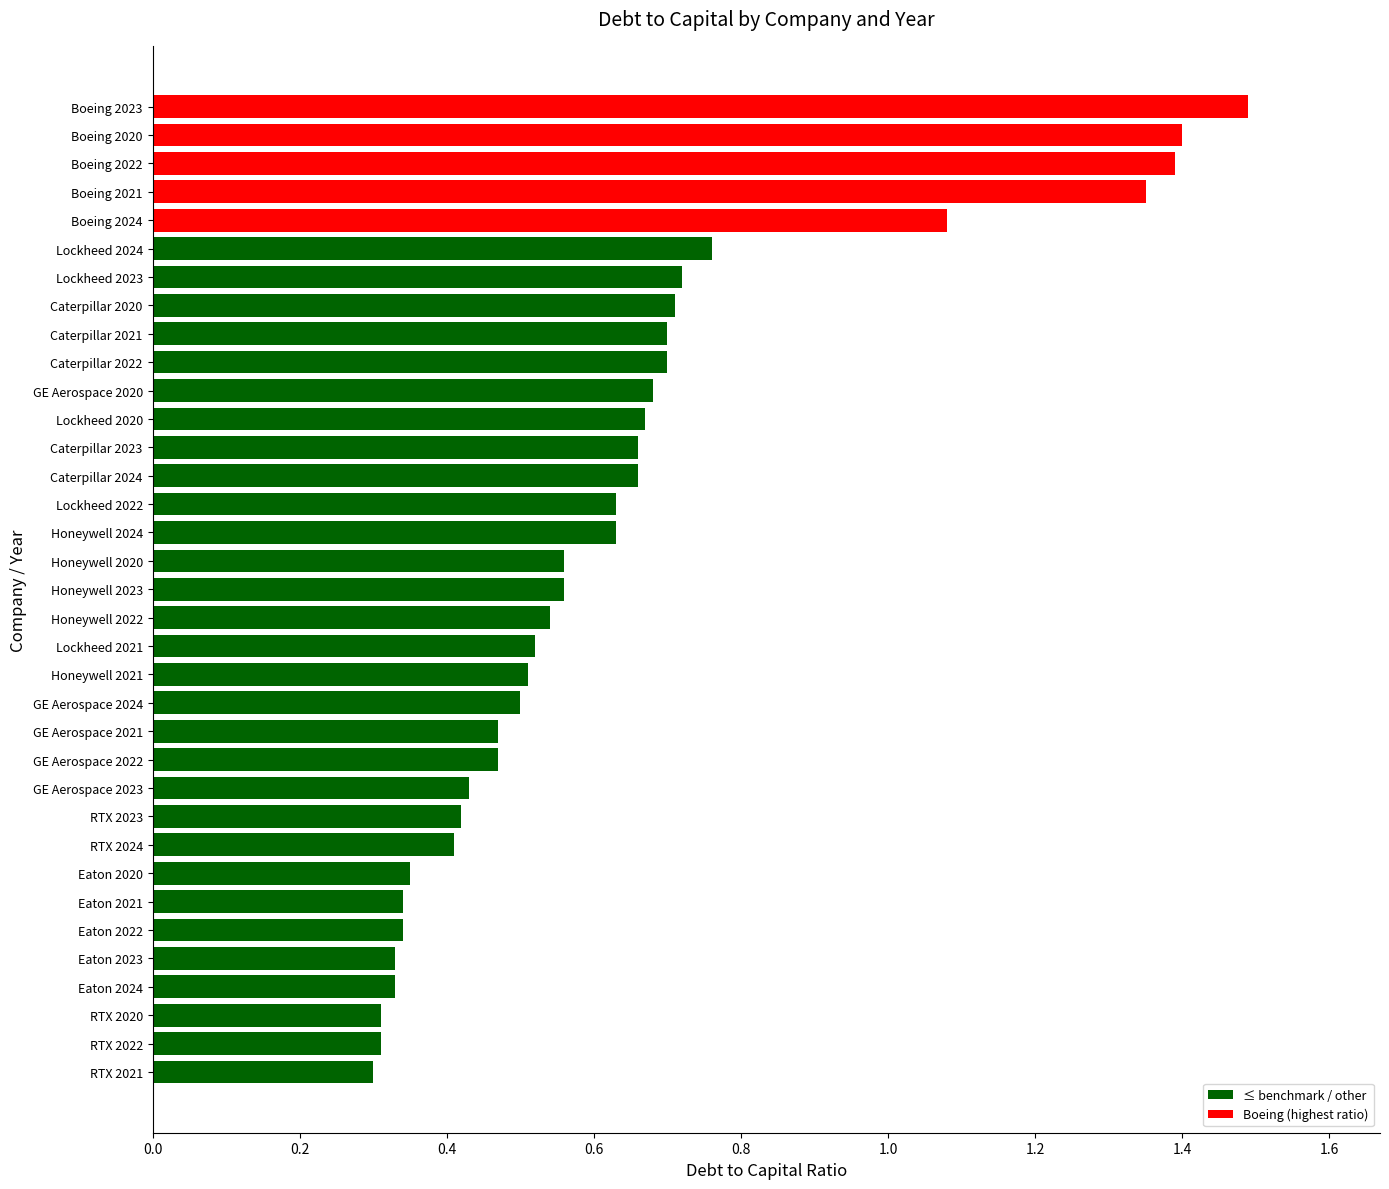

What is the change in value from Eaton 2022 to Honeywell 2021?

+0.2